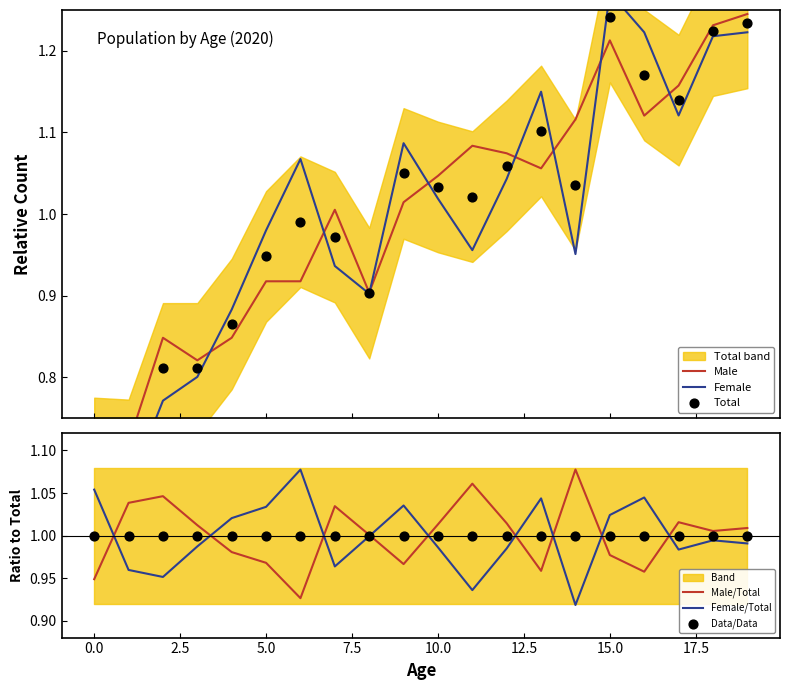

True or false: Female/Total has a value of 1.4 at 10.0.

False